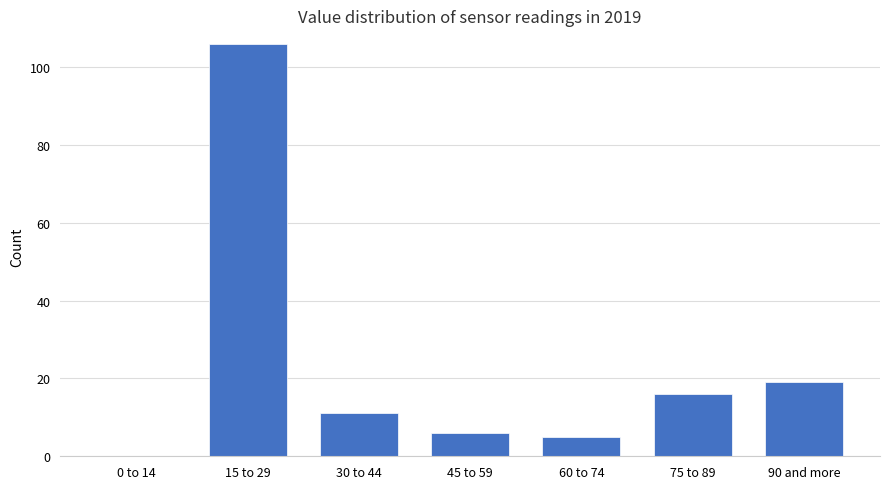

Reading right to left, transcribe all the data shown in this chart.

90 and more=19	75 to 89=16	60 to 74=5	45 to 59=6	30 to 44=11	15 to 29=106	0 to 14=0